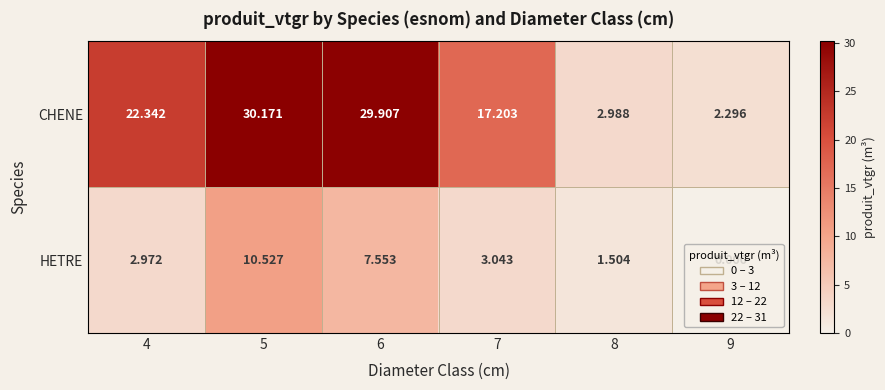

Which series has the largest total across all categories?

CHENE